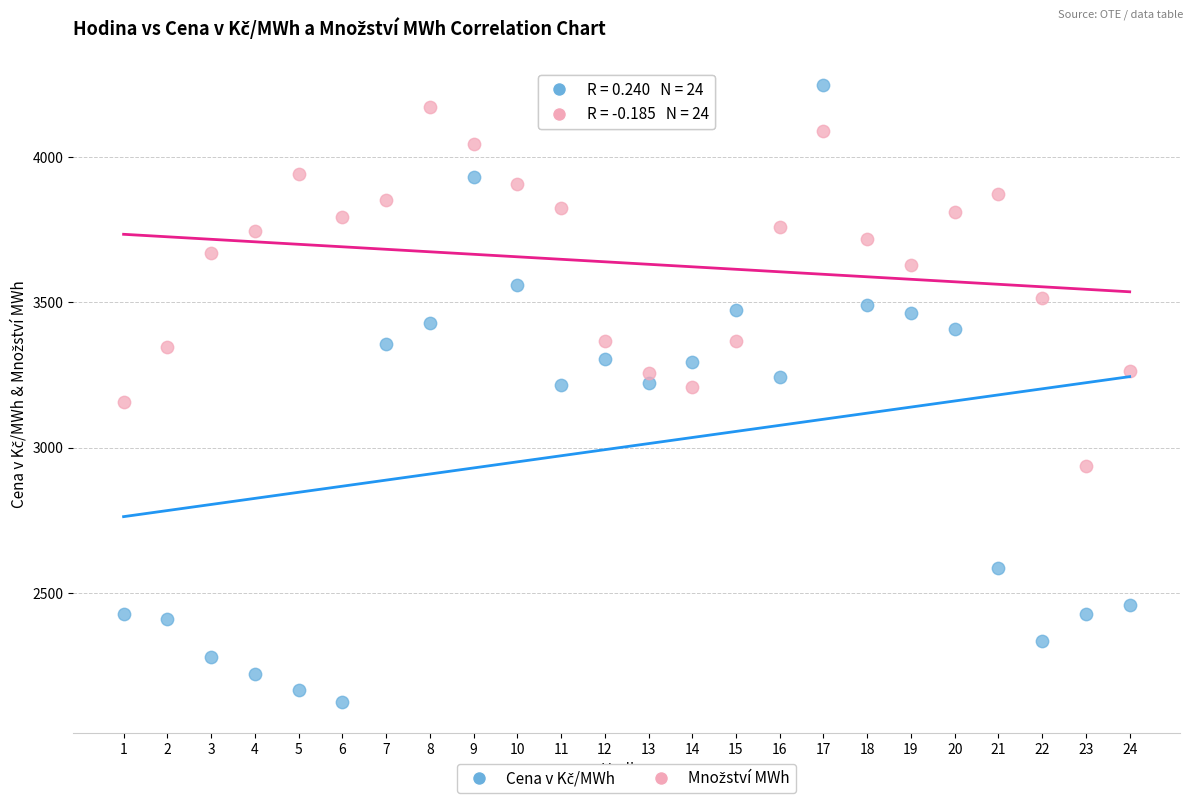

Across all data points, what is the range of X values (max minus min)?

23.0